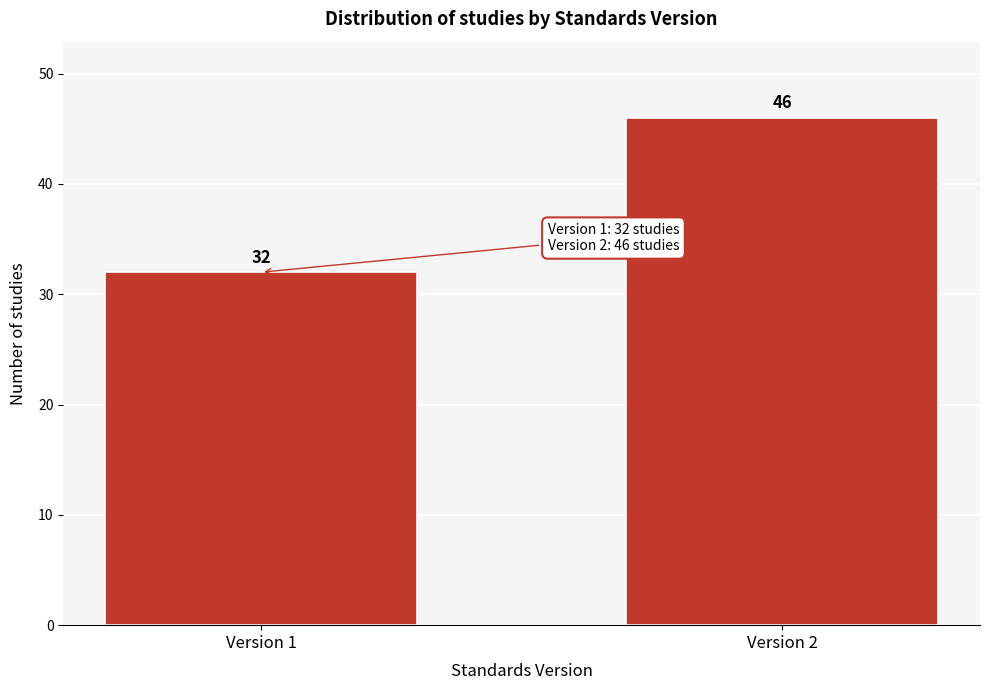

Reading left to right, list all the values displayed in this chart.

32	46